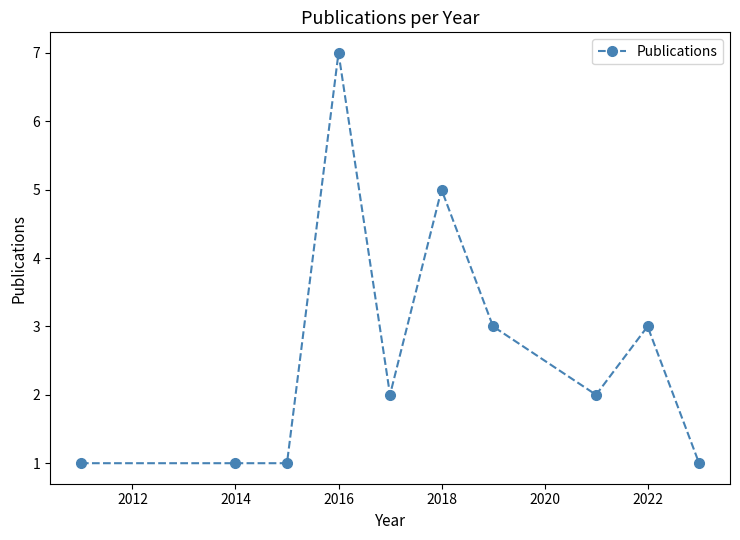

What is the difference between the maximum and minimum values?

6